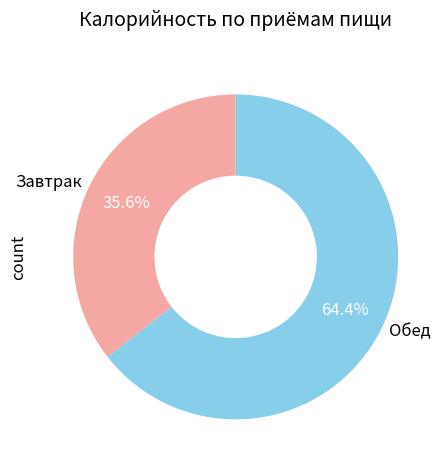

Which slice is the smallest?

Завтрак